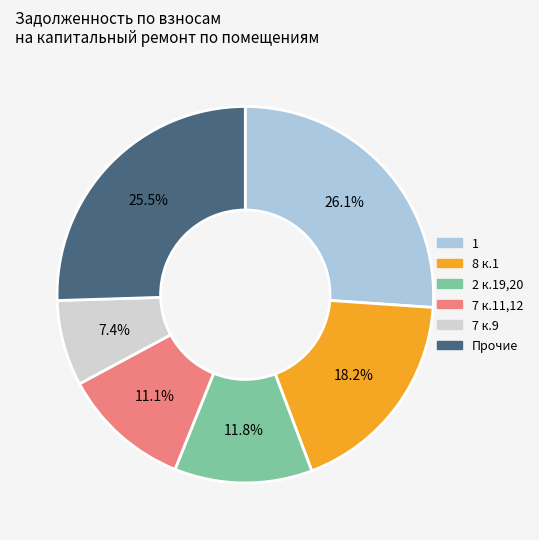

Is there any slice that represents more than half of the pie?

No